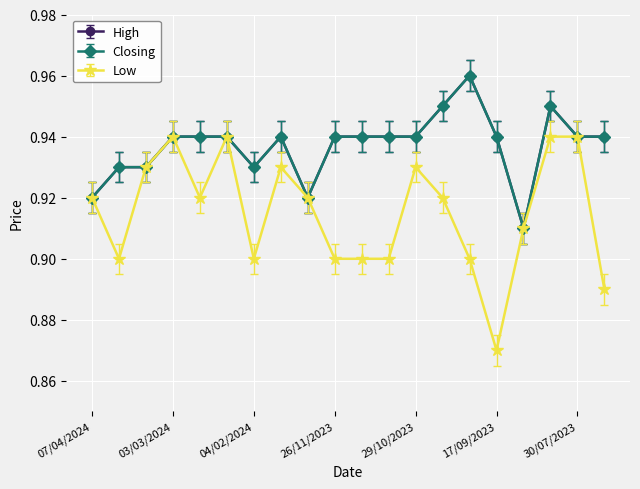

True or false: Low and High intersect in this chart.

False